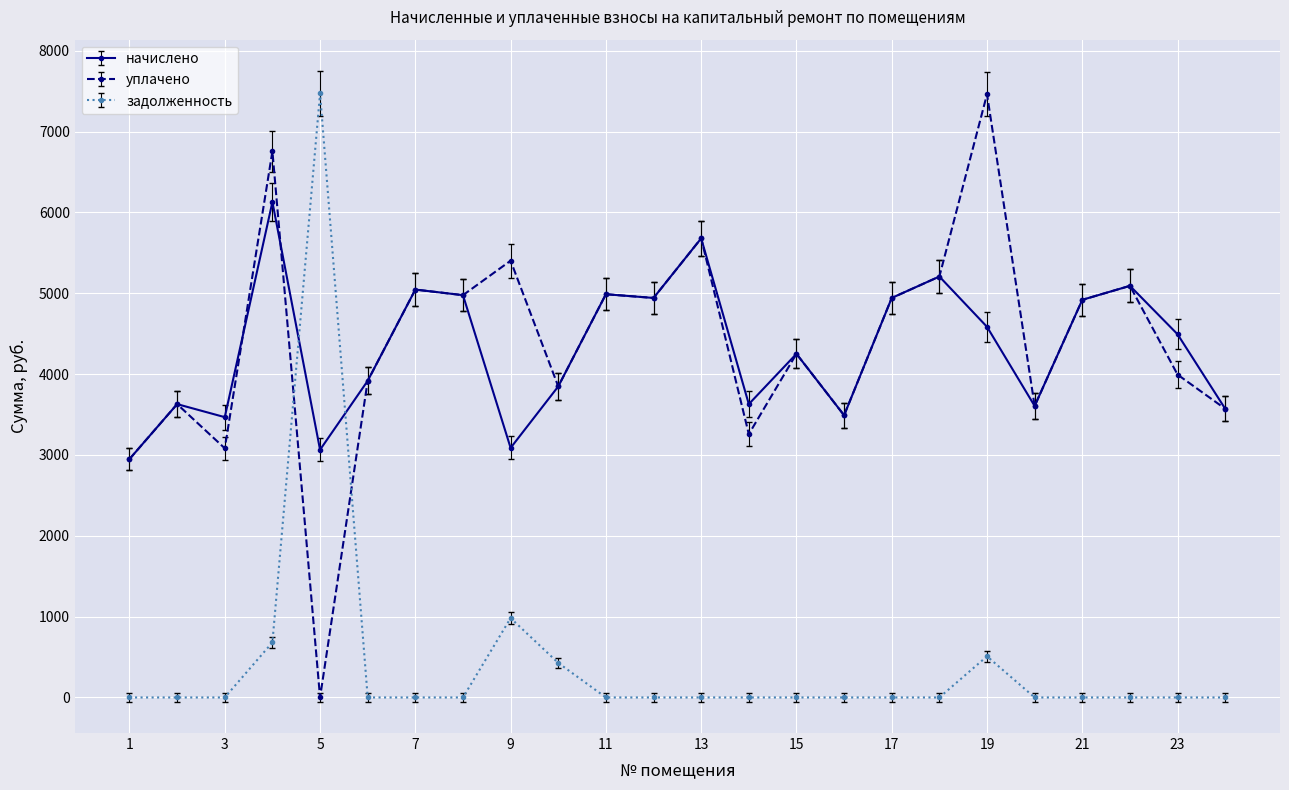

Which series ends up on top after the final intersection of уплачено and задолженность?

уплачено